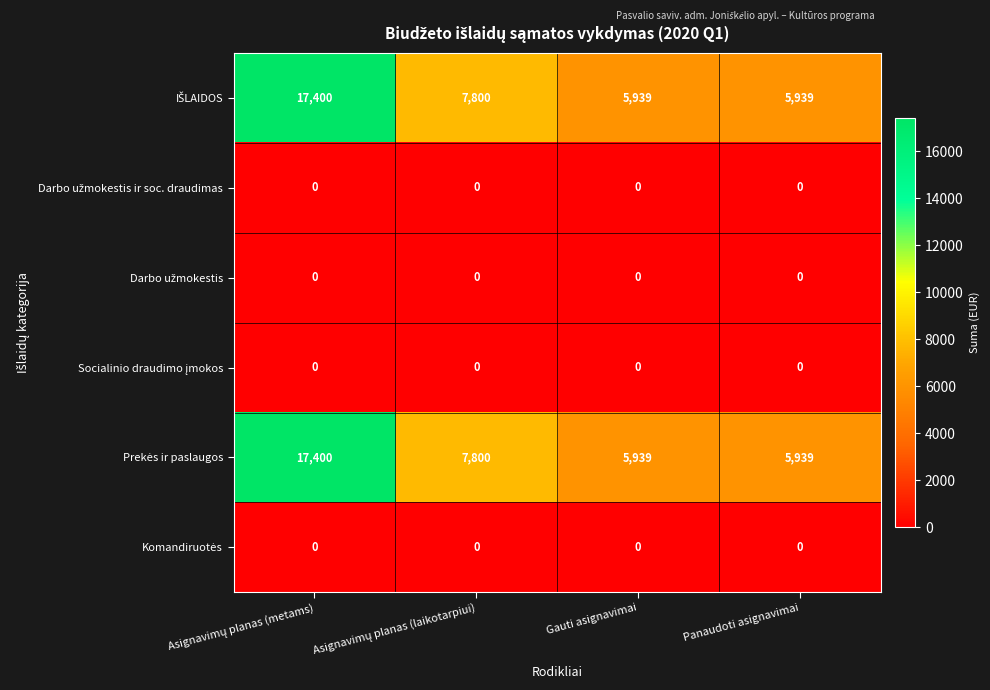

What is the total value across all series at Panaudoti asignavimai?

11878